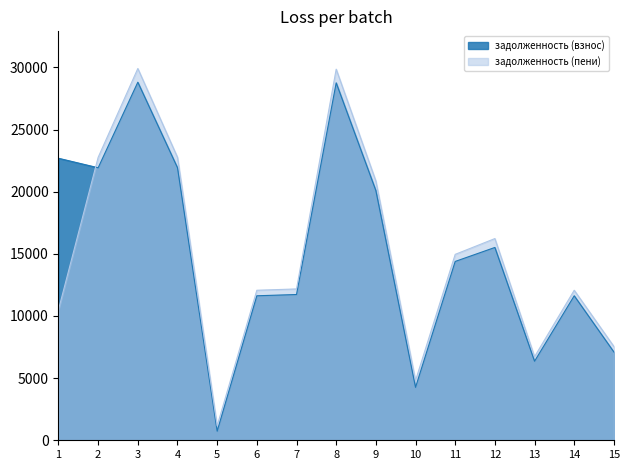

What is the difference between the highest and lowest values at 14?

444.6